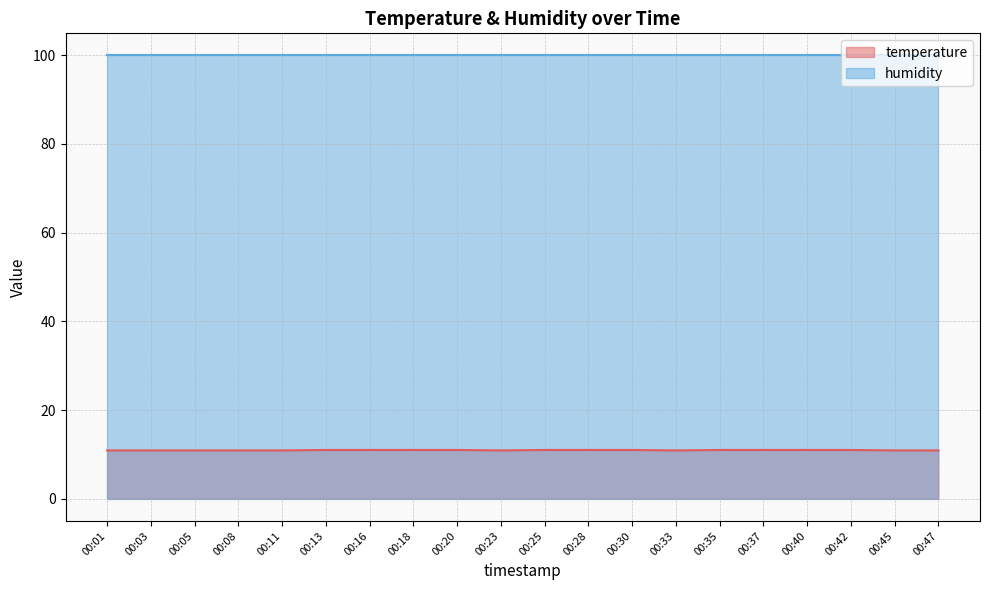

Read the value at 00:47.

10.9